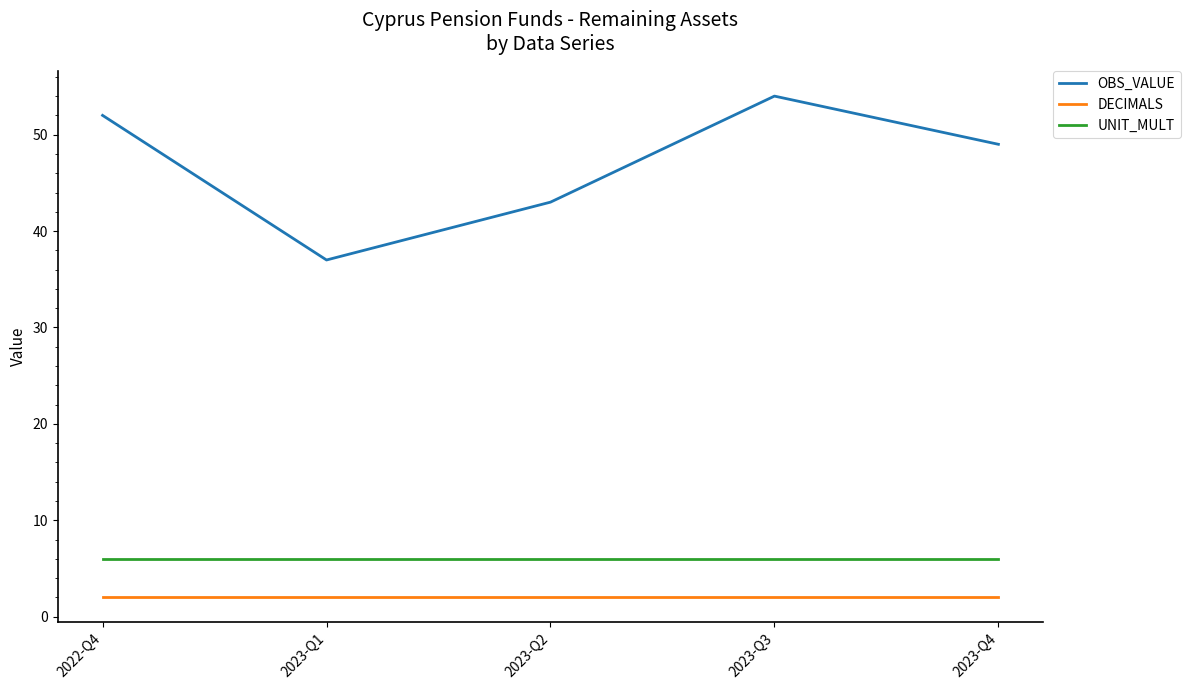

What is the sum of all OBS_VALUE values?

235